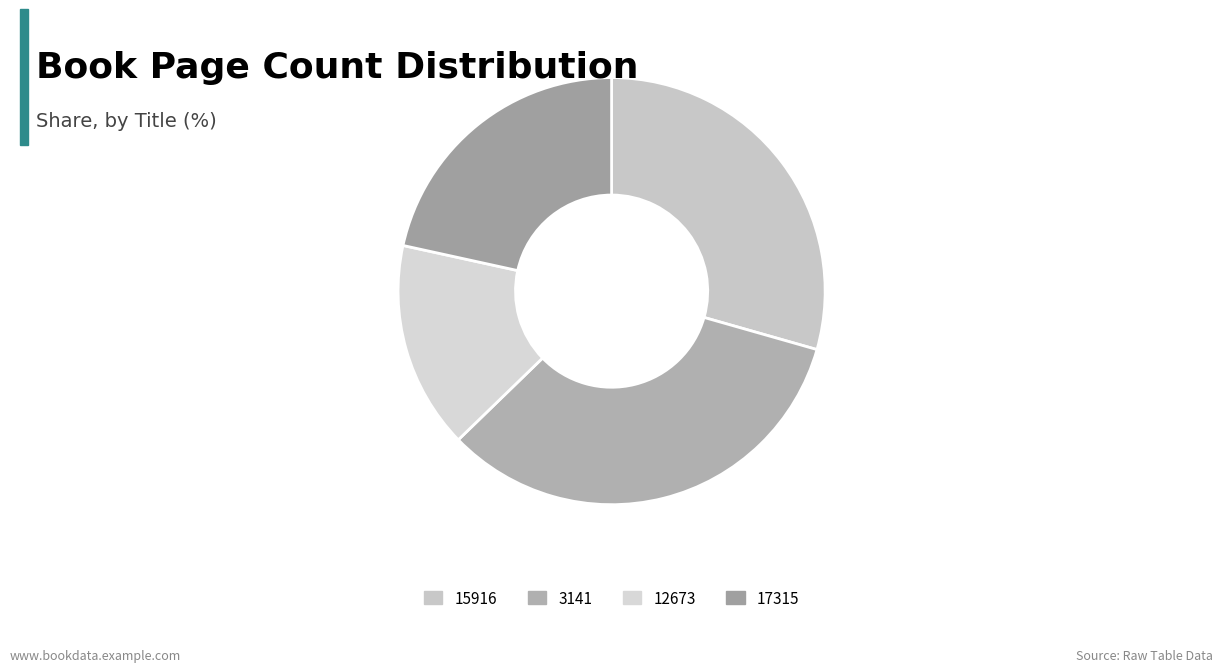

Is it true that 3141 is 47% of the pie?

False